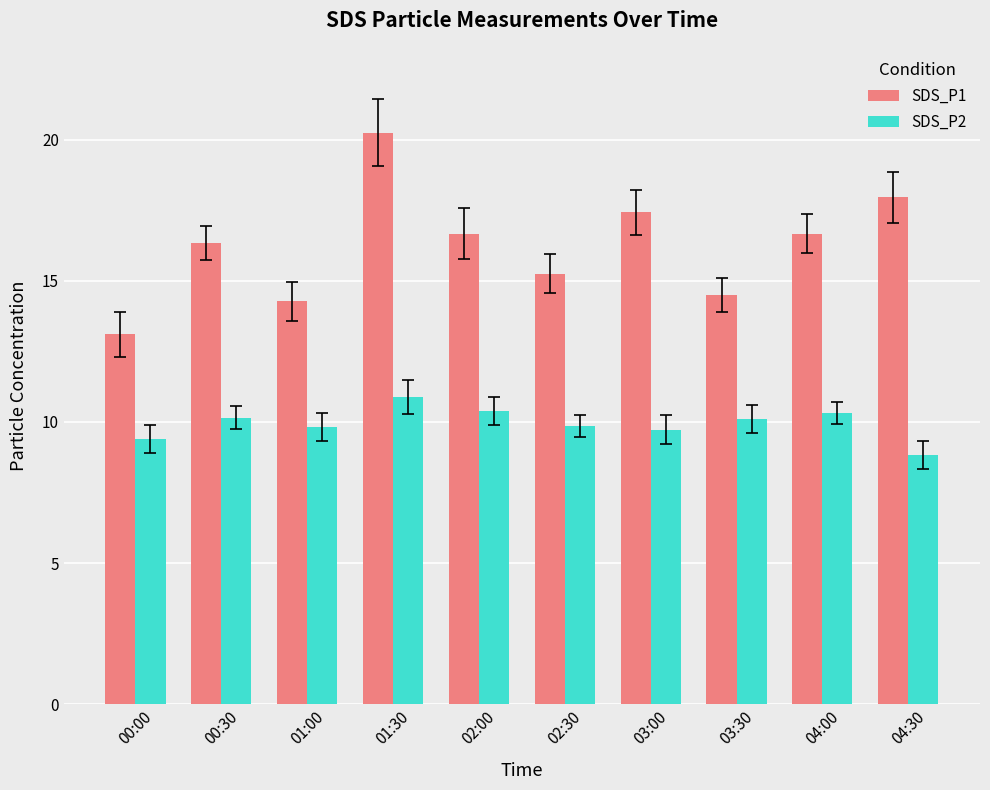

What is the average value of the SDS_P1 series?

16.2